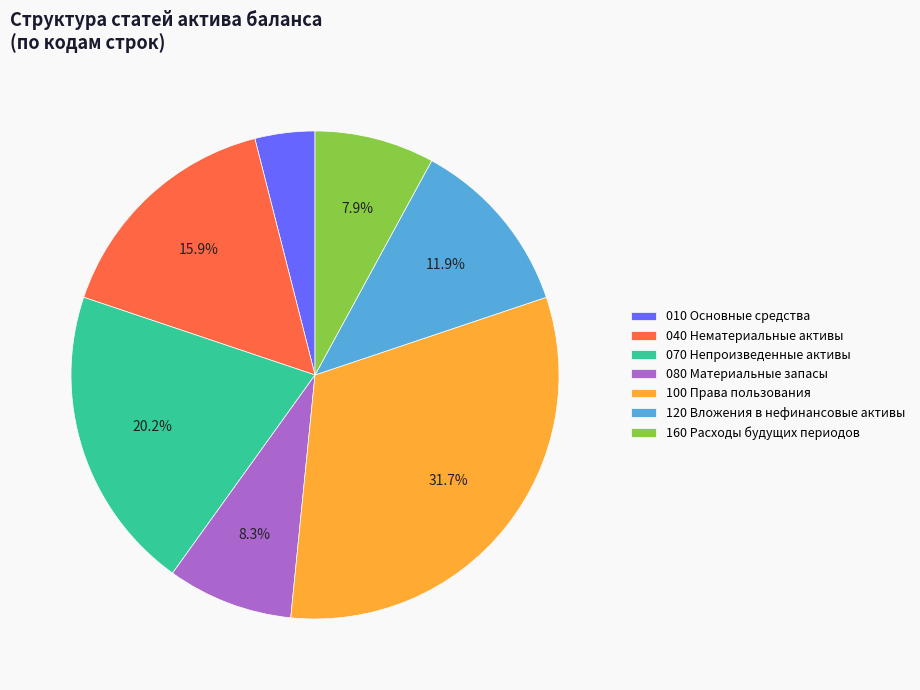

Between 160 Расходы будущих периодов and 010 Основные средства, which is larger?

160 Расходы будущих периодов